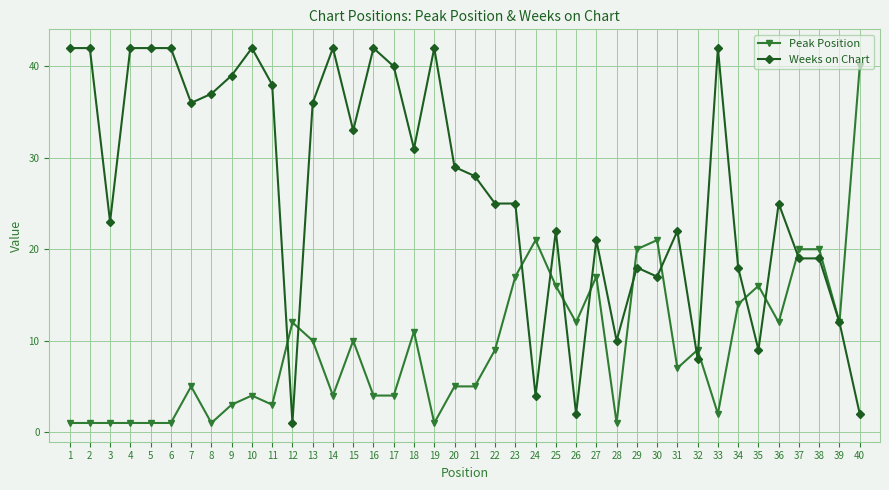

After their last crossing, which series has the higher values: Weeks on Chart or Peak Position?

Peak Position